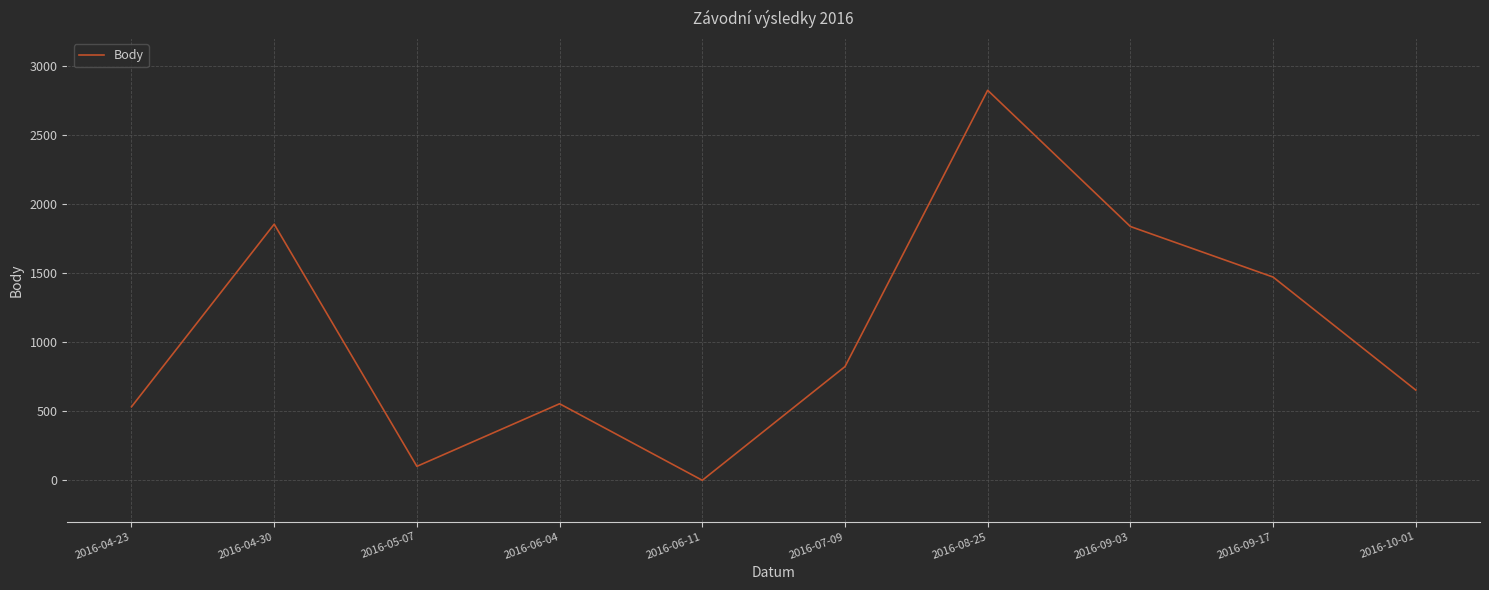

What is the difference between the maximum and minimum values?

2823